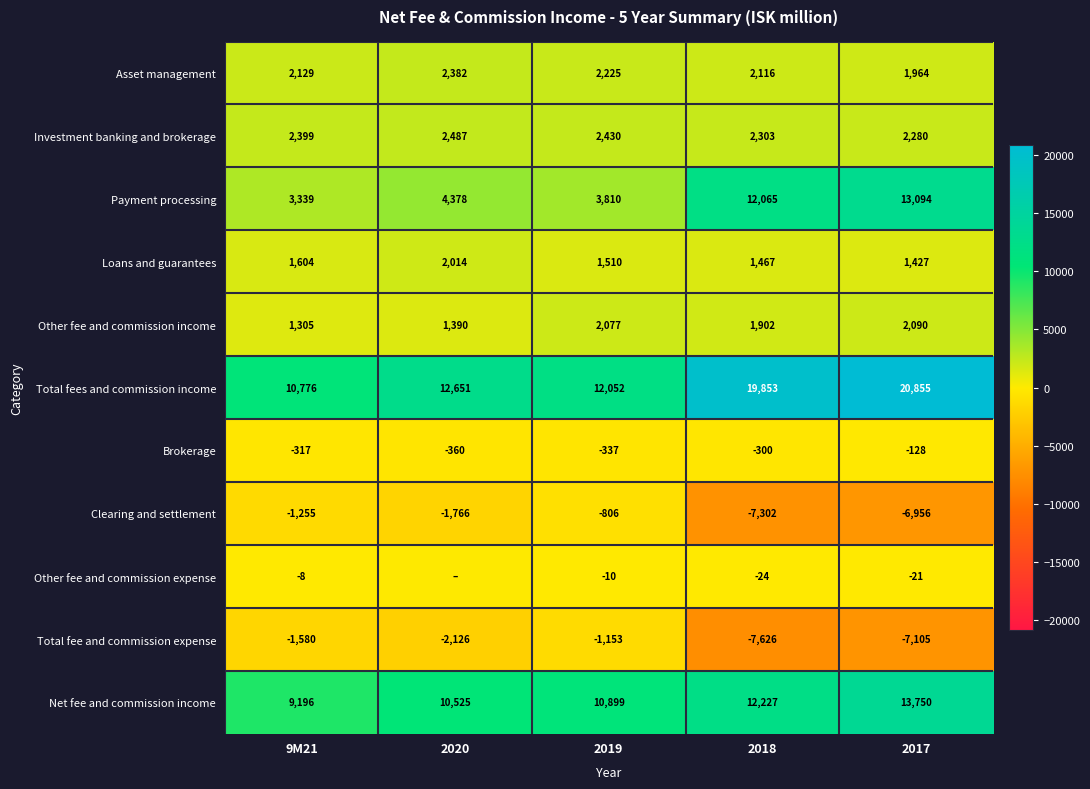

What is the approximate value of Payment processing at 2020, to the nearest 50?

4400